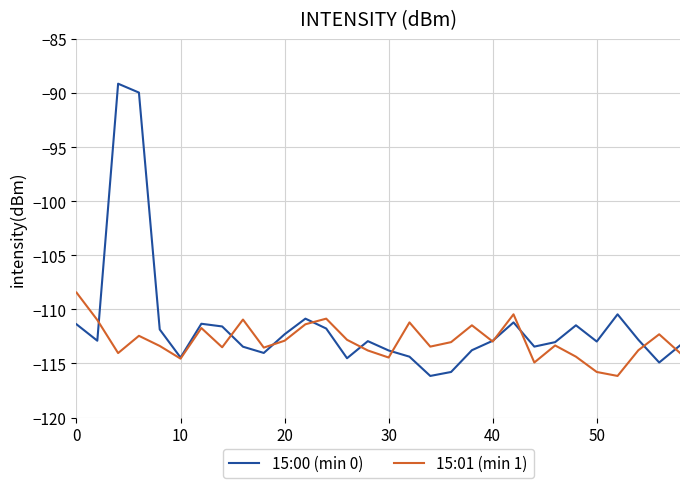

What is the greatest value displayed?

-89.1